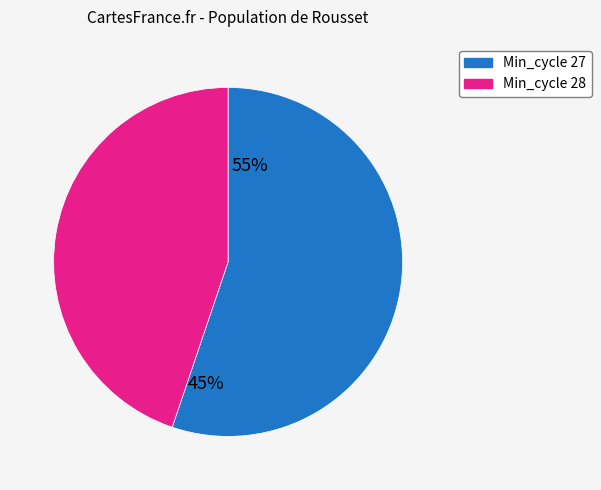

Is there a majority slice in this chart?

Yes